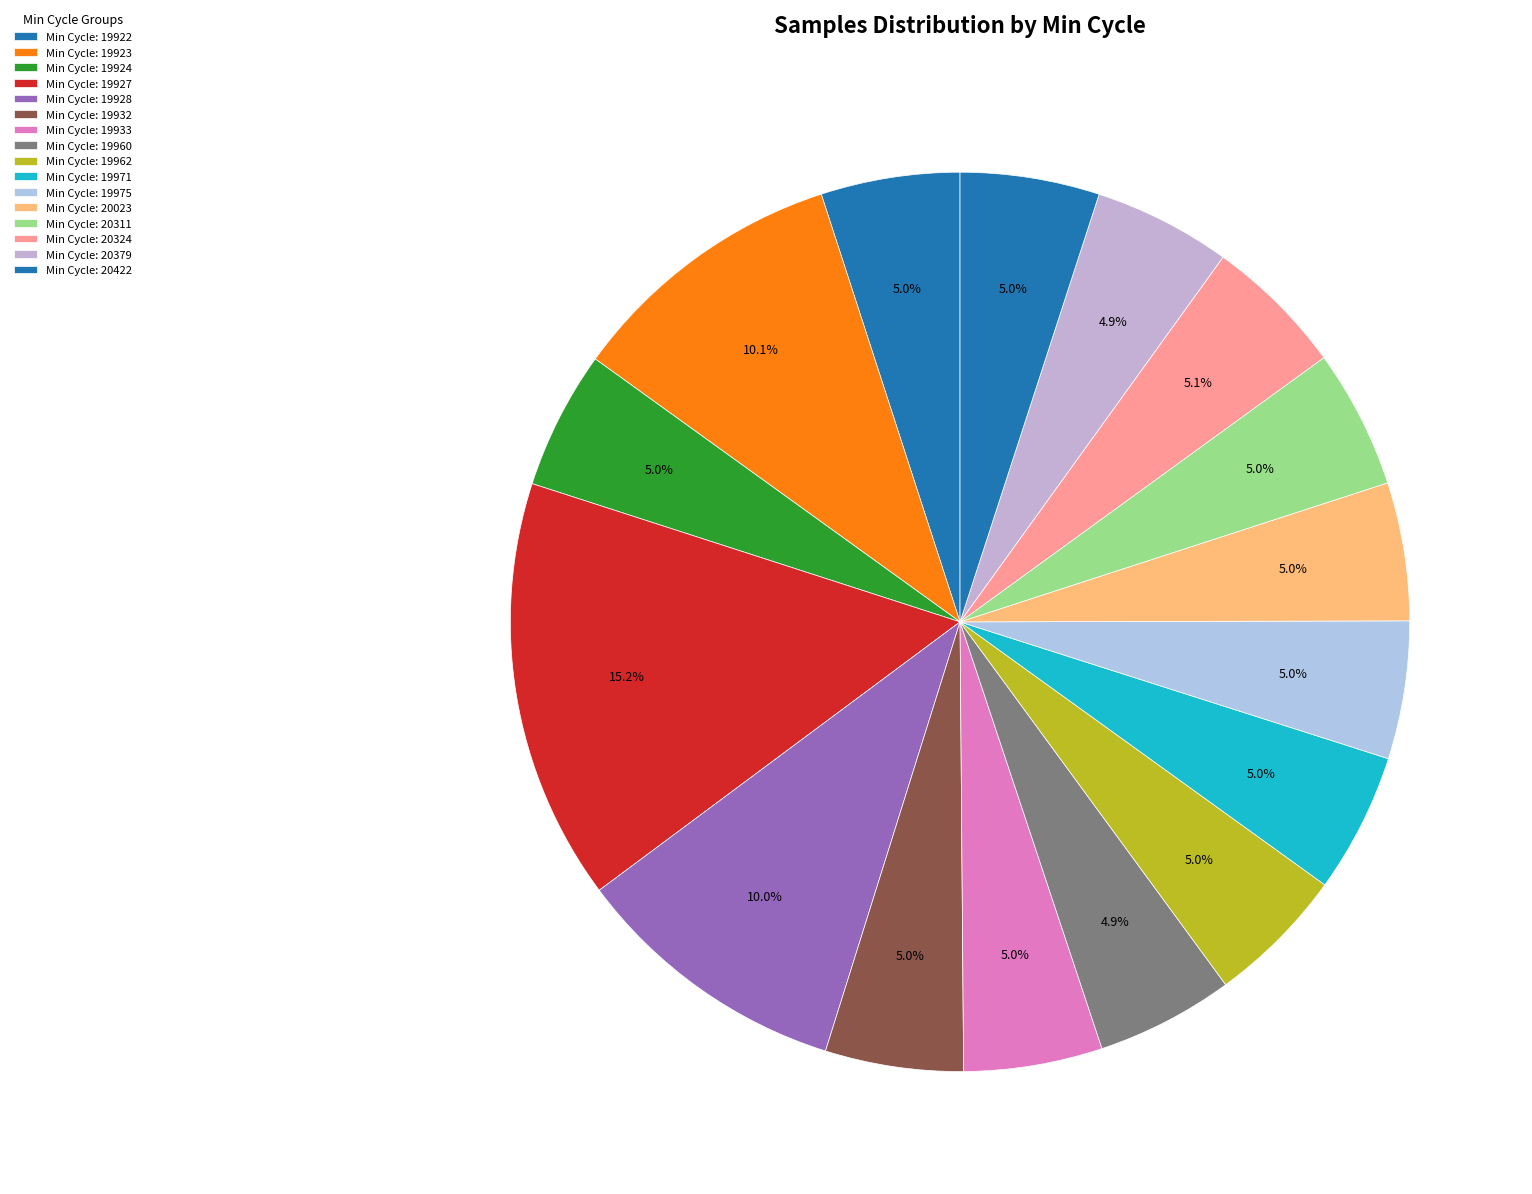

How many slices are in this pie chart?

16